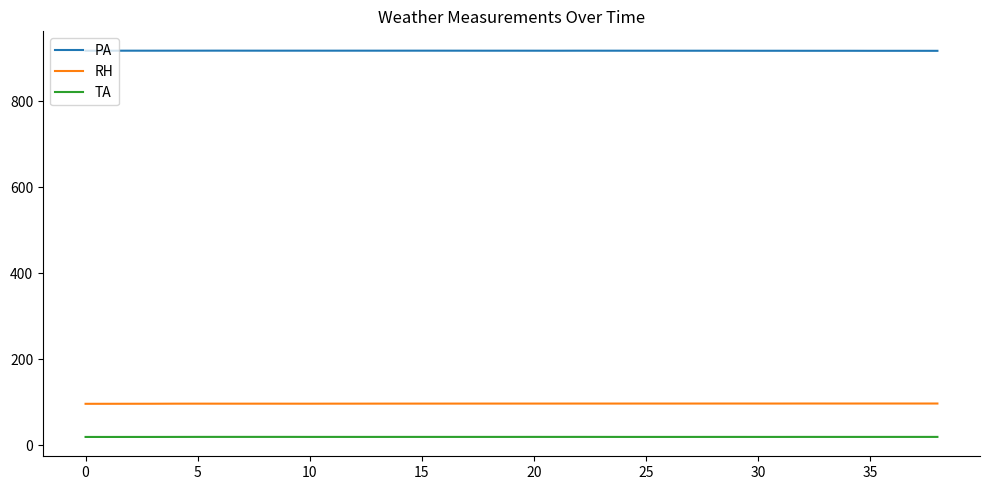

What is the greatest value displayed?

918.2